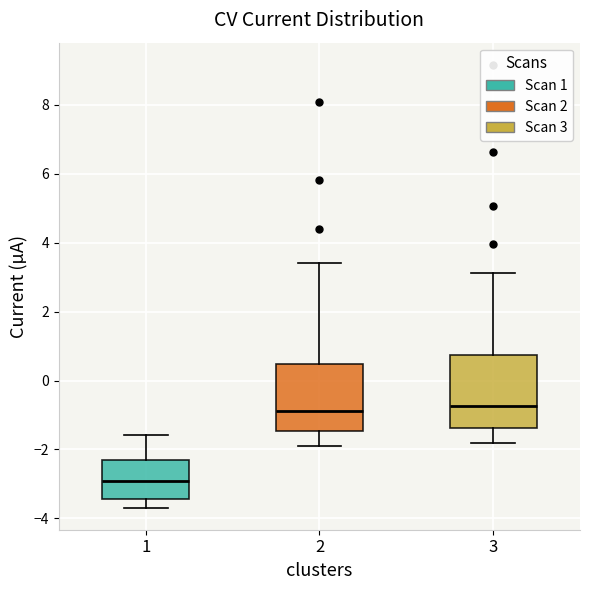

Reading left to right, transcribe this box plot: for each box, give where its median line is, the range the box spans, and where its two whiskers end, as read against the y-axis. The values are not printed on the chart, so give them approximately, as read against the axis.

1: median -3.0, box -3.4 to -2.4, whiskers -3.6 to -1.6
2: median -0.8, box -1.4 to 0.4, whiskers -1.8 to 3.4
3: median -0.8, box -1.4 to 0.8, whiskers -1.8 to 3.2